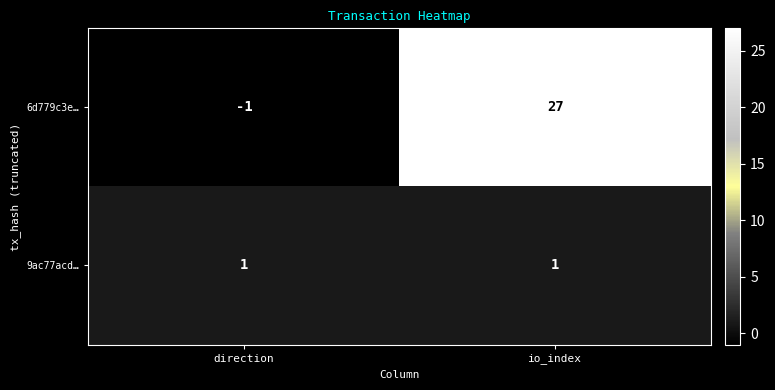

List the series in order of their overall mean, lowest first.

9ac77acd…, 6d779c3e…